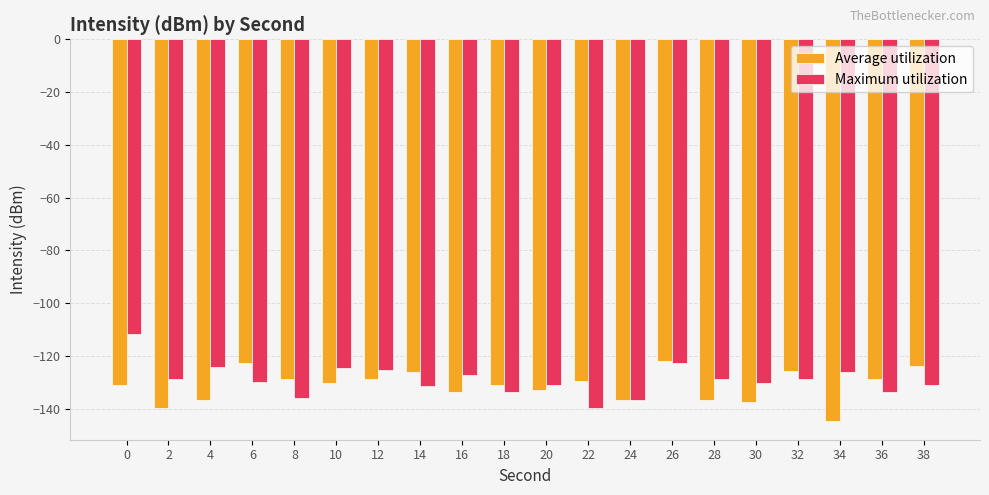

Is the value of Maximum utilization at 16 greater than the value of Average utilization at 26?

No